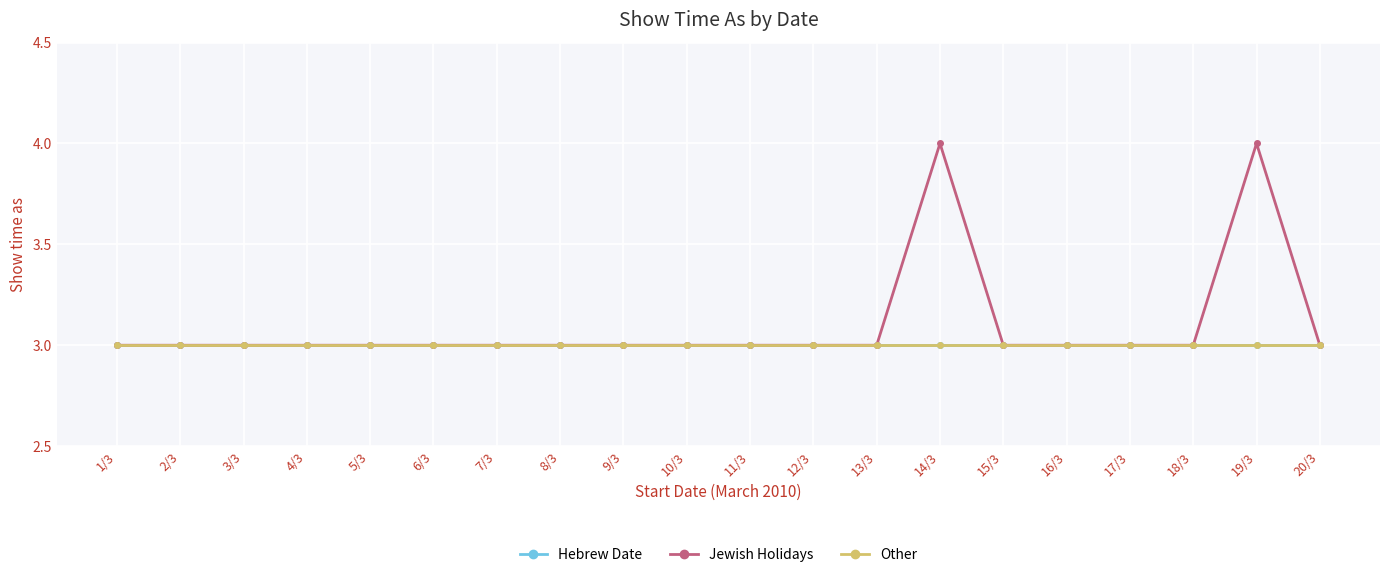

Which label corresponds to the smallest value in the chart?

1/3